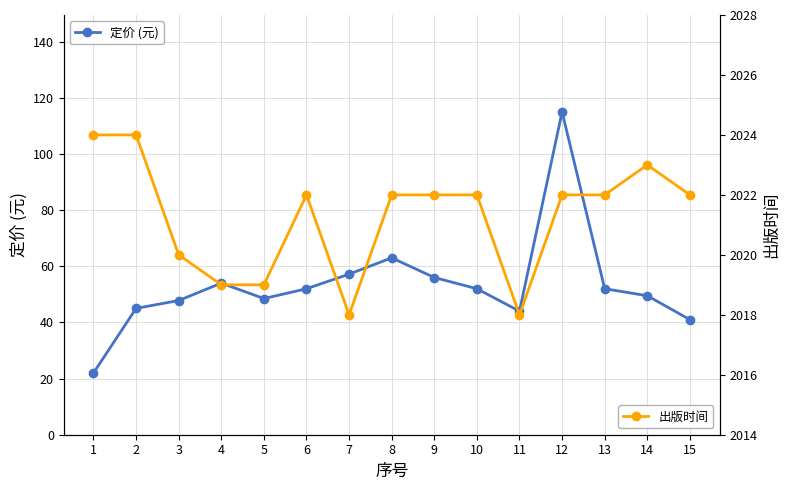

How many data points does each series have?

15